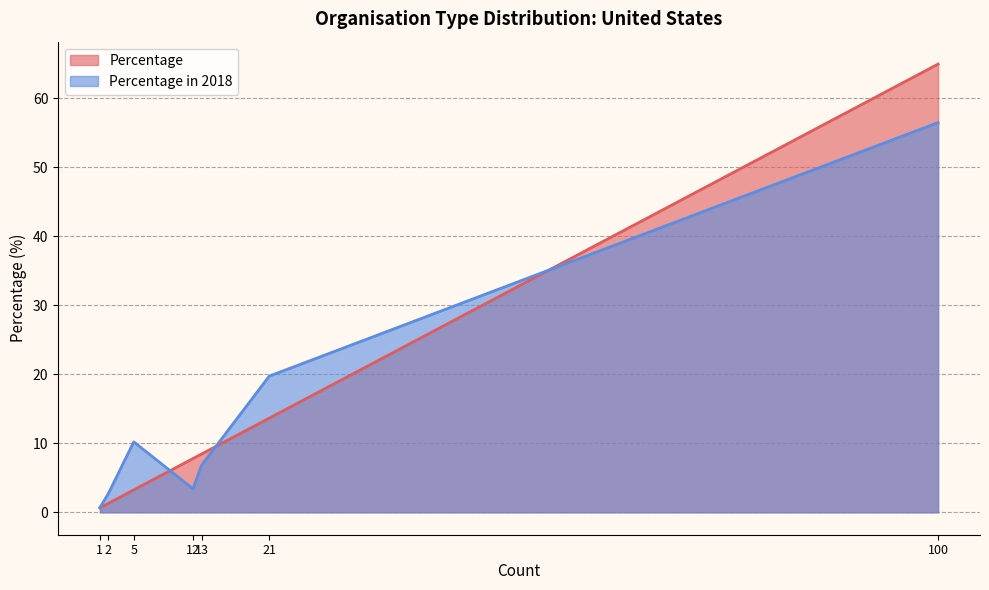

Is the value of Percentage at 21 greater than the value of Percentage in 2018 at 1?

Yes